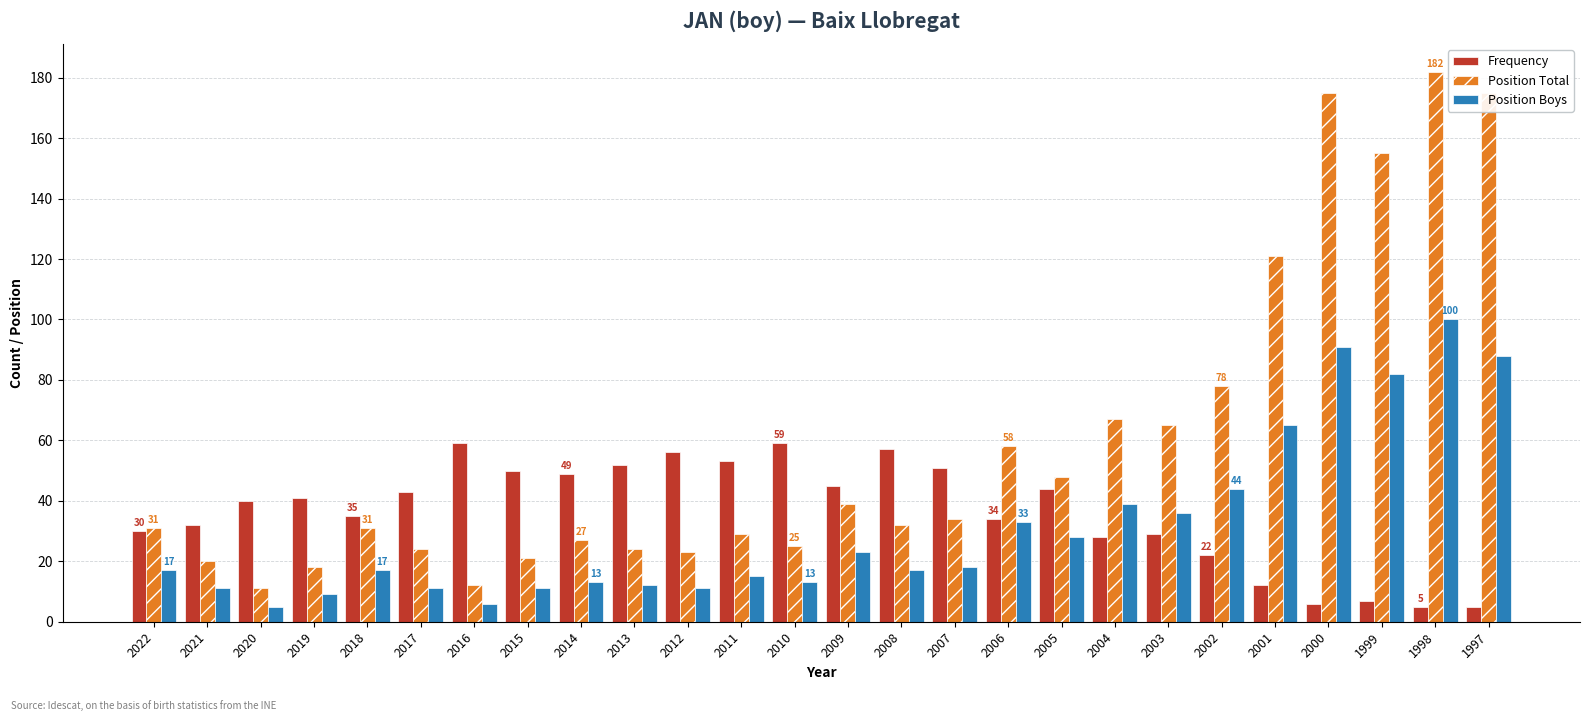

What are all the series names shown in the legend?

Frequency, Position Total, Position Boys